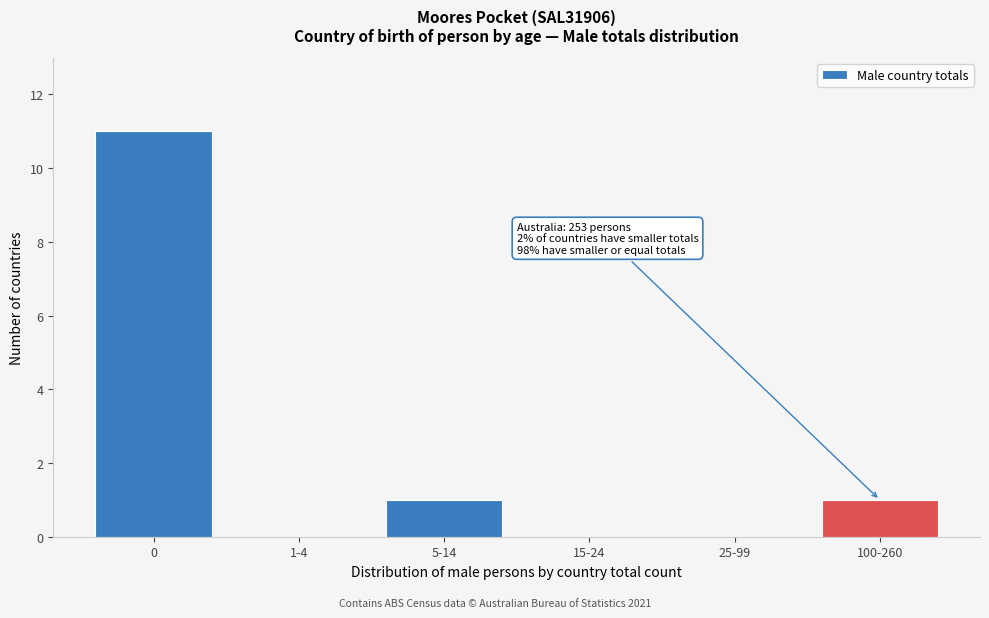

Reading left to right, list all the values displayed in this chart.

0=11	1-4=0	5-14=1	15-24=0	25-99=0	100-260=1